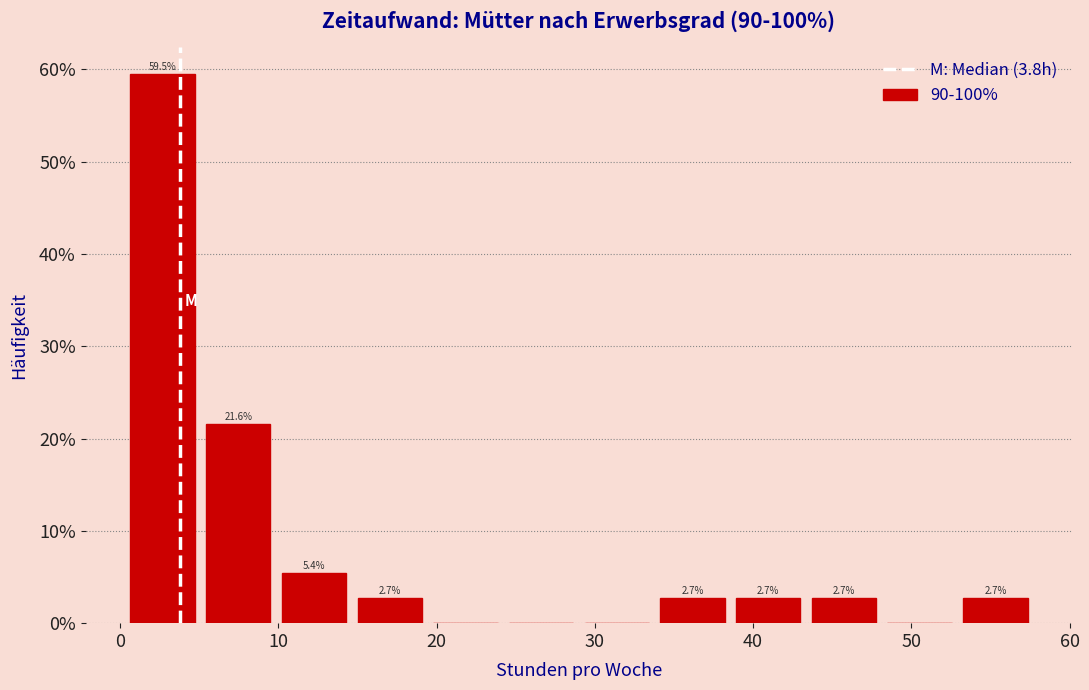

Over which range of the x-axis is the bar tallest?

0 to 5